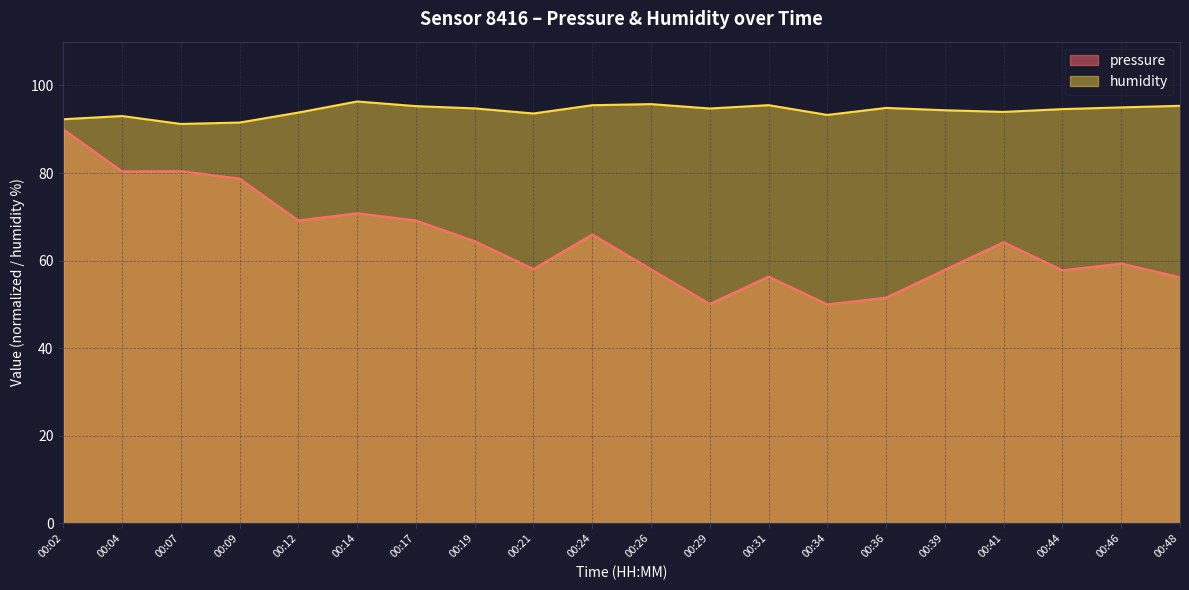

Which series has the widest spread of values?

pressure